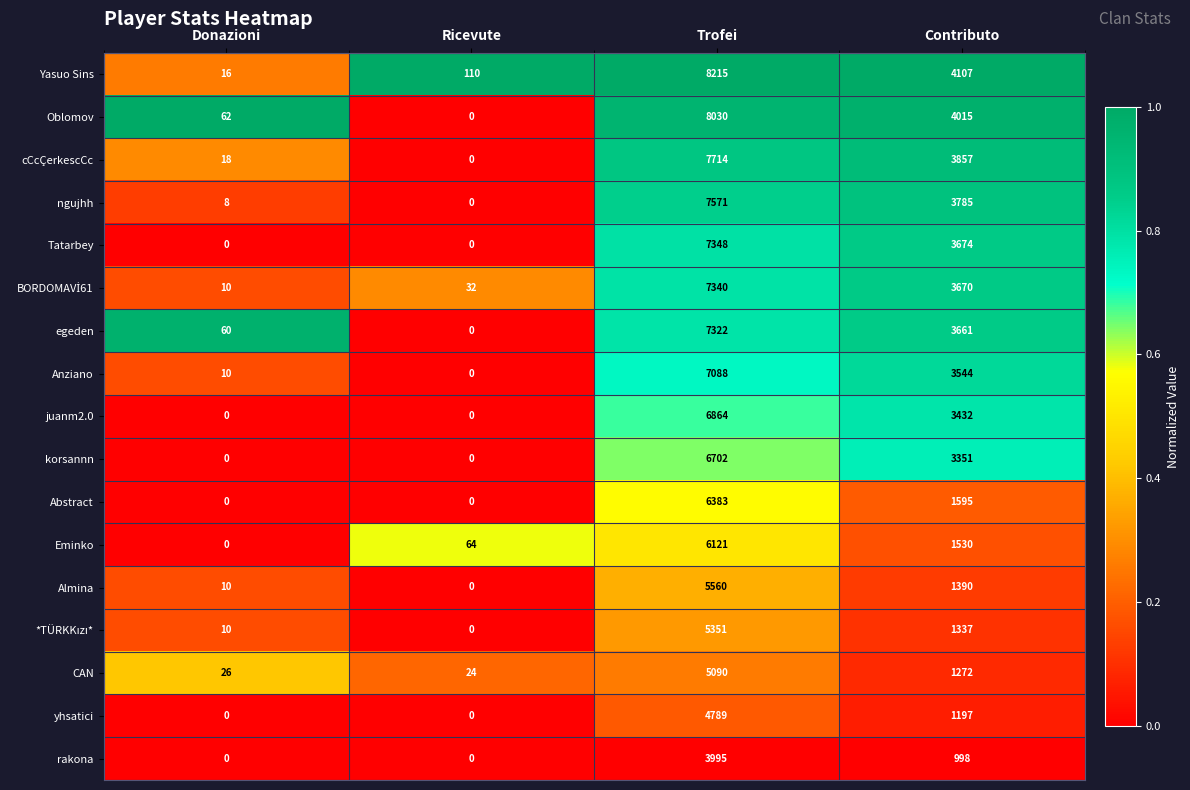

What is the total value across all series at Ricevute?

230